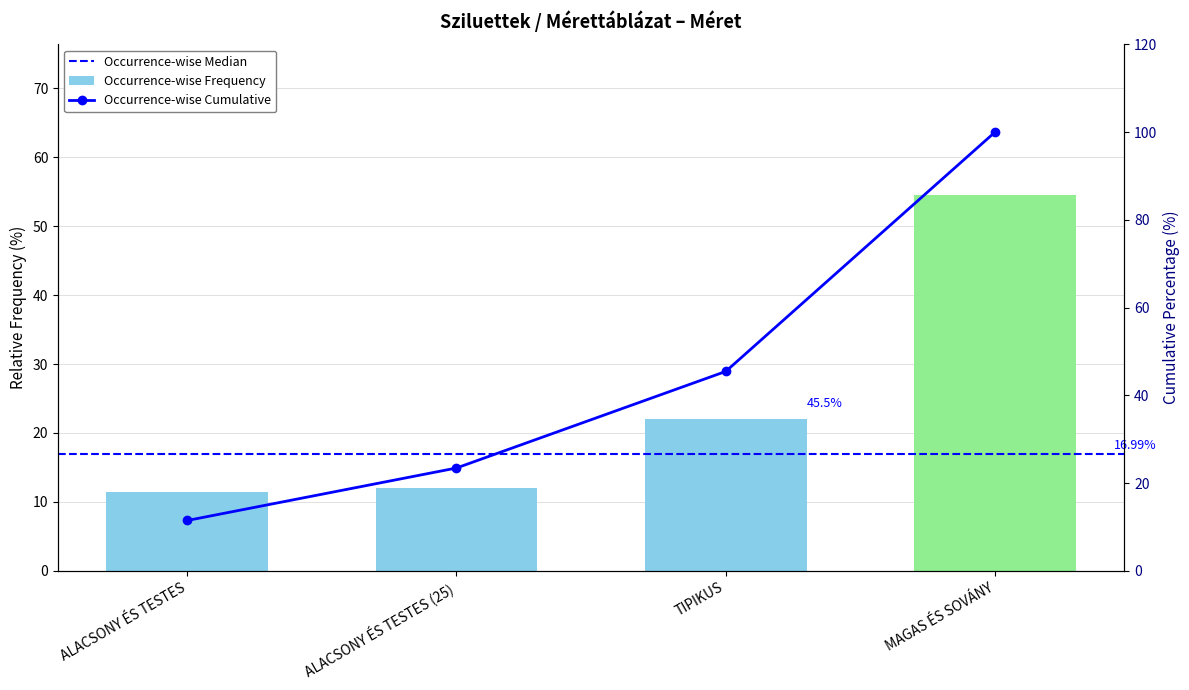

Does the chart contain any negative values?

No